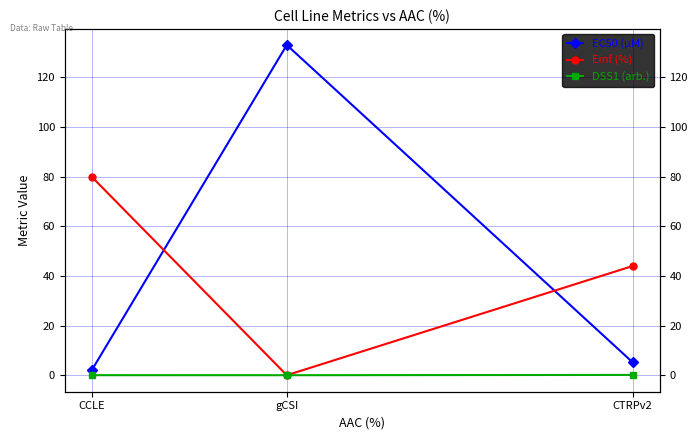

What is the maximum value shown in the chart?

133.0